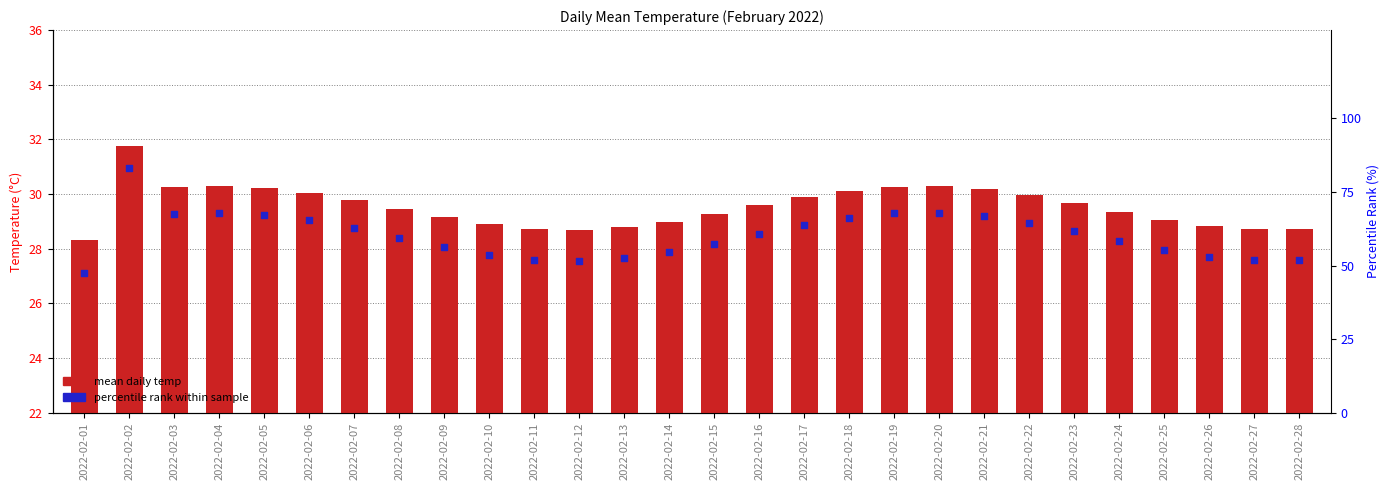

Which series has the largest Y range (max minus min)?

percentile rank within sample